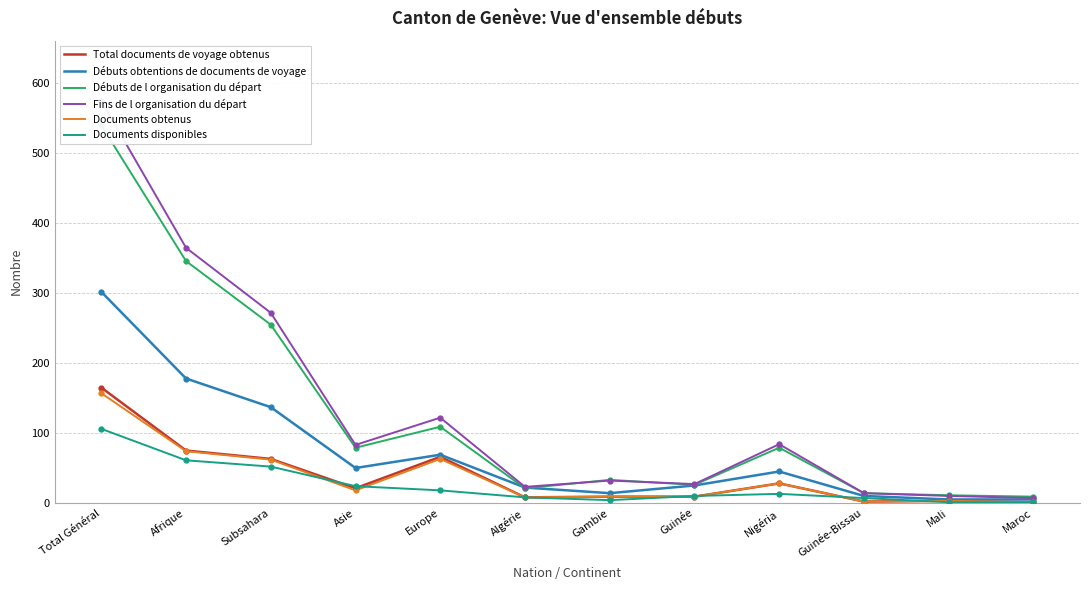

The Documents obtenus series shows 10 at Asie. True or false?

False